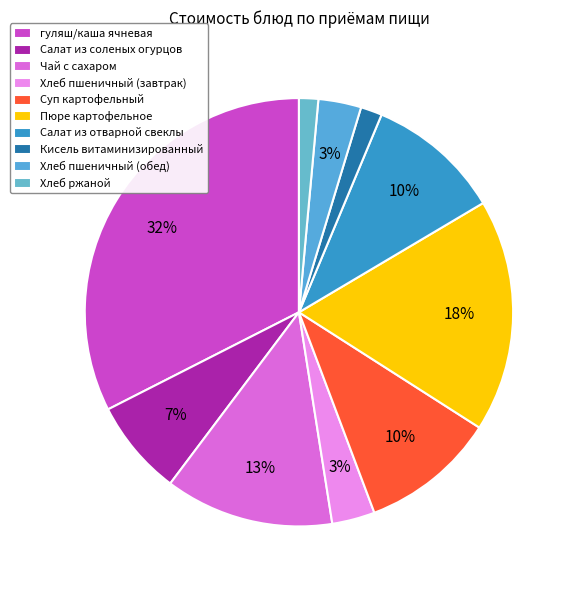

Count the number of slices in the pie.

10